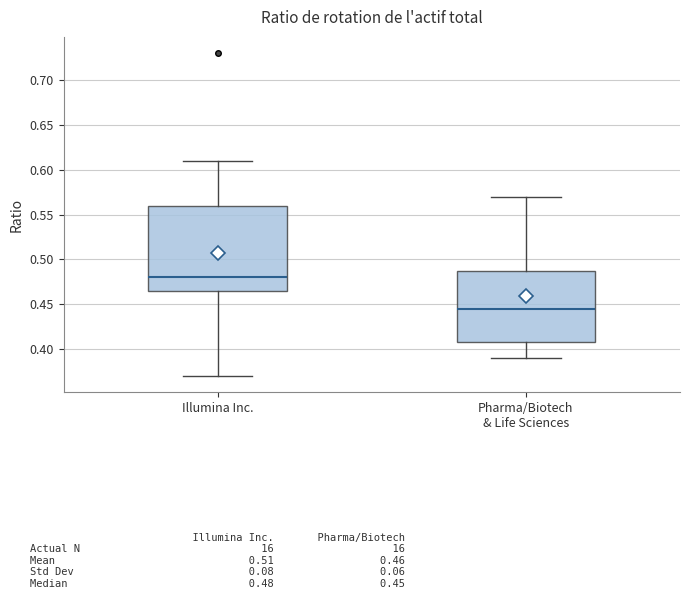

Where does the upper whisker of the box for Illumina Inc. end on the y-axis? The values are not printed on the chart, so give them approximately, as read against the axis.

0.610